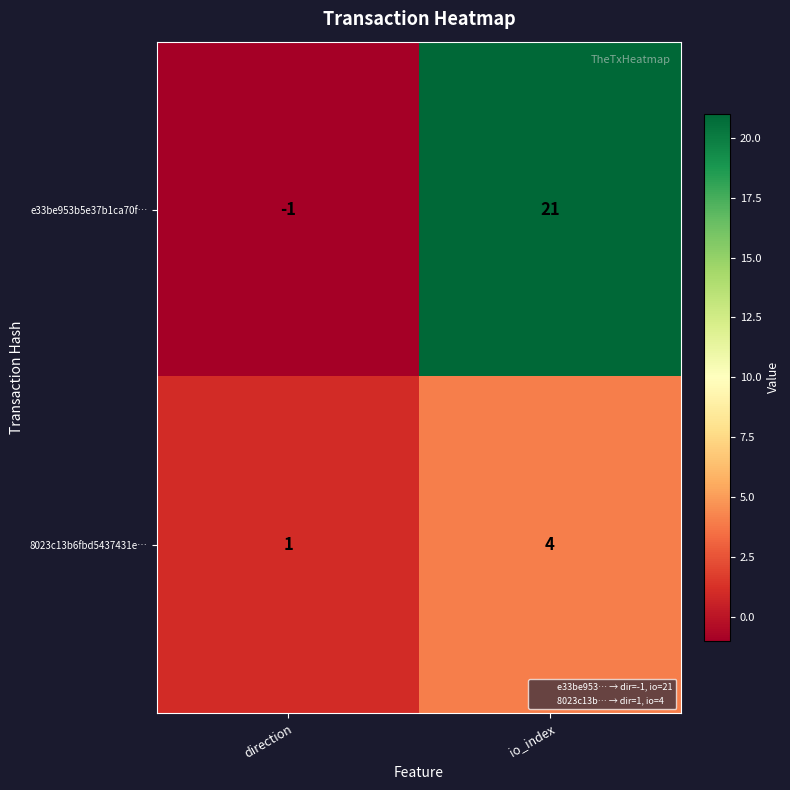

What is the greatest value displayed?

21